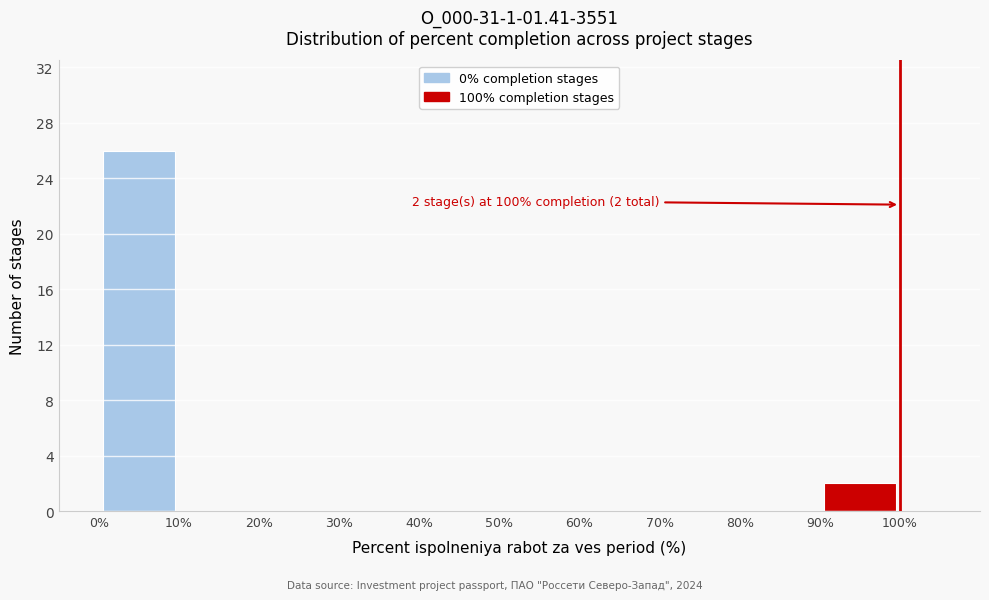

Over which range of the x-axis is the bar tallest?

0% to 10%